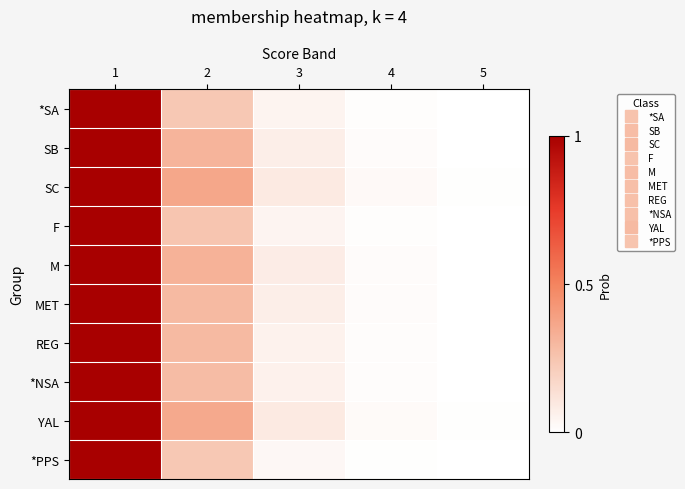

At how many categories does at least one series exceed 0?

5